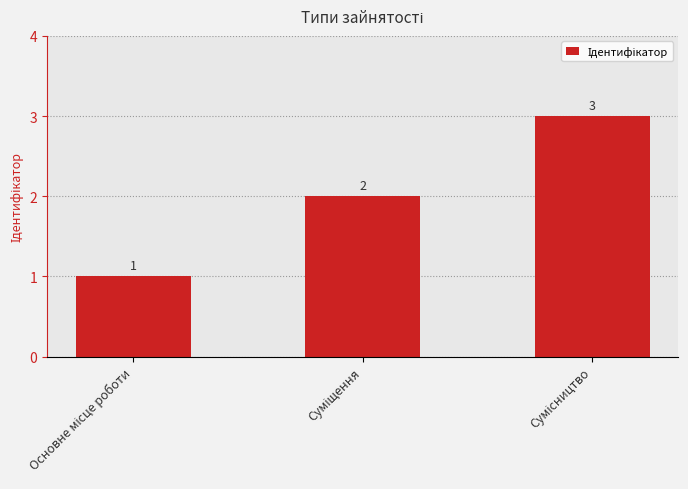

What is the average value?

2